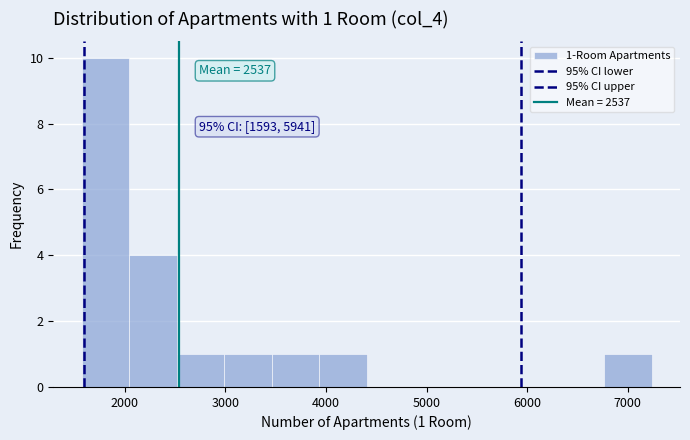

Over which range of the x-axis is the bar tallest?

1600 to 2000